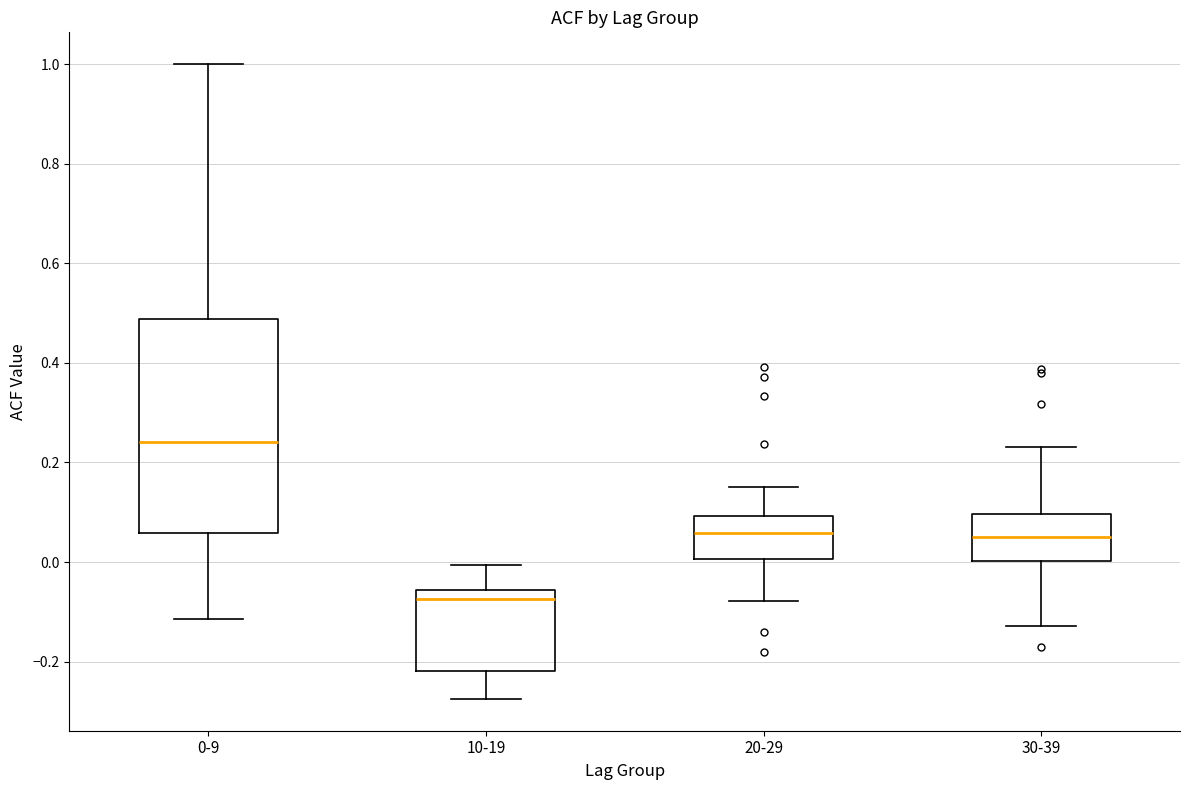

Reading left to right, read every box against the y-axis: the position of its median line, the range the box covers, and the ends of its whiskers. The values are not printed on the chart, so give them approximately, as read against the axis.

0-9: median 0.24, box 0.06 to 0.48, whiskers -0.12 to 1.00
10-19: median -0.08, box -0.22 to -0.06, whiskers -0.28 to 0.00
20-29: median 0.06, box 0.00 to 0.10, whiskers -0.08 to 0.16
30-39: median 0.06, box 0.00 to 0.10, whiskers -0.12 to 0.24